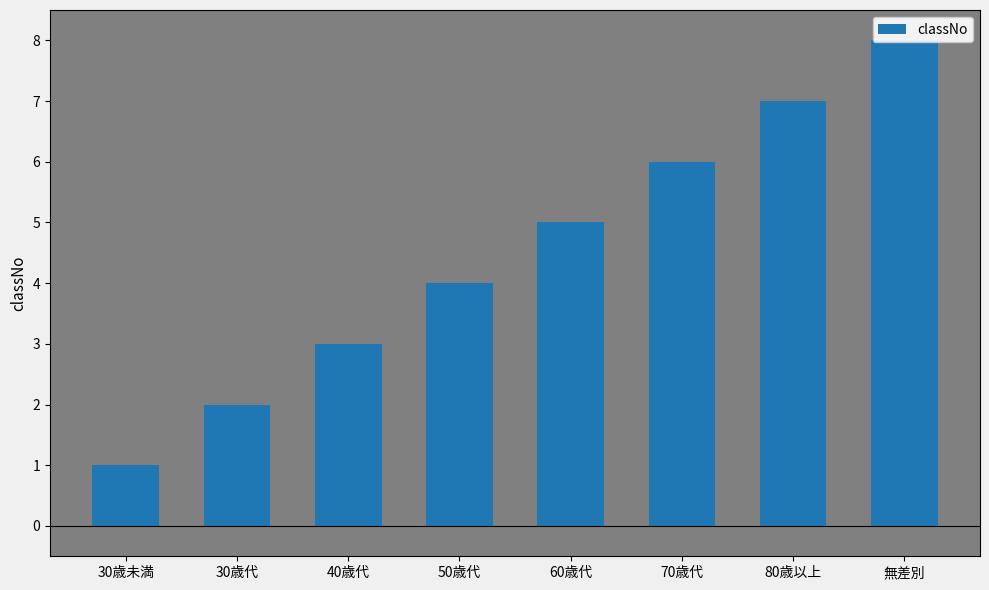

What is the label of the 3rd bar from the right?

70歳代